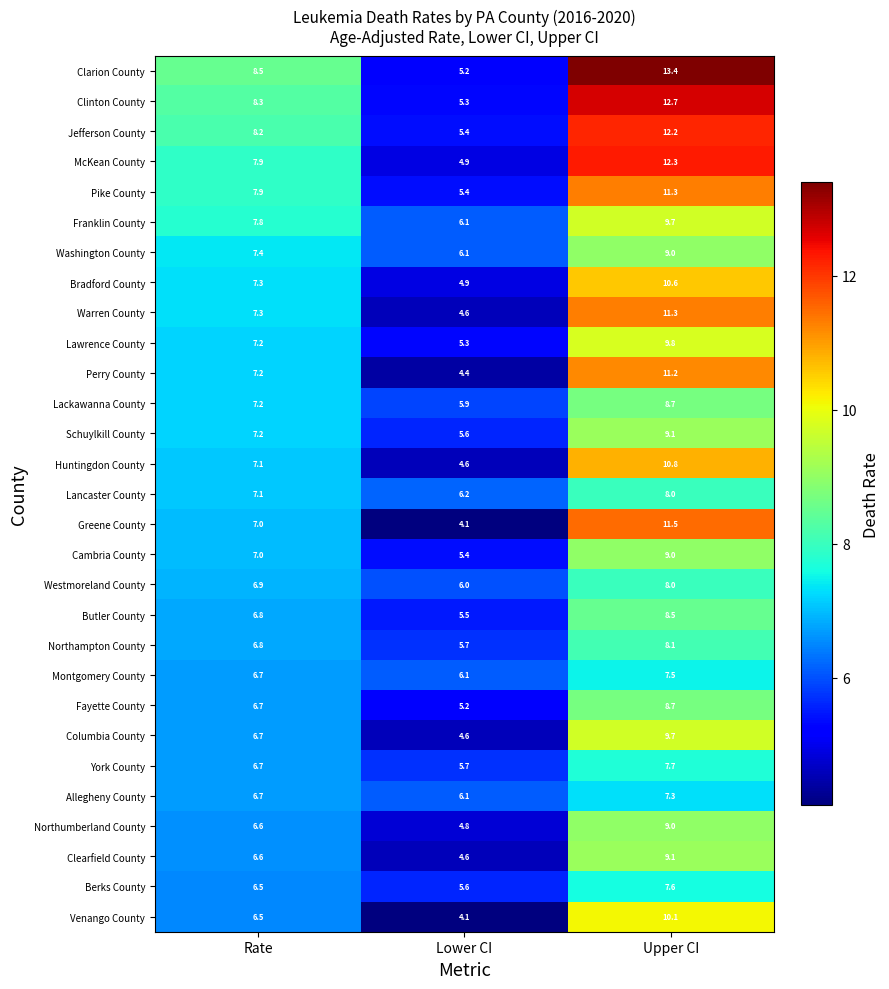

What is the sum of all York County values?

20.1